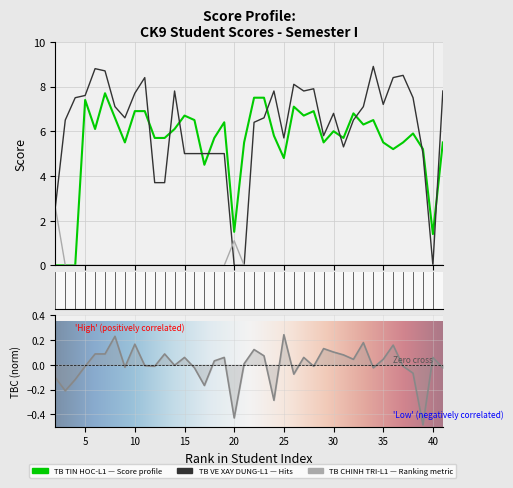

True or false: TB TIN HOC-L1 and TB VE XAY DUNG-L1 cross at least once.

True